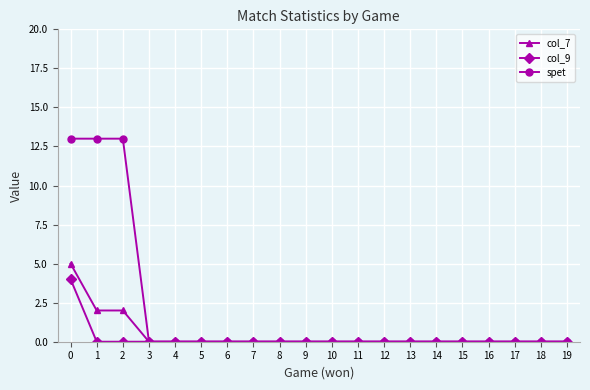

Does the chart display data point markers on the line(s)?

Yes